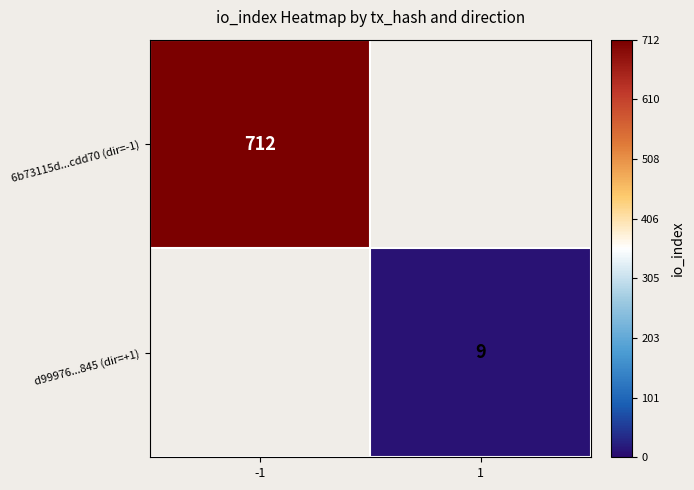

Is the value of 6b73115d...cdd70 (dir=-1) at -1 greater than the value of d99976...845 (dir=+1) at 1?

Yes